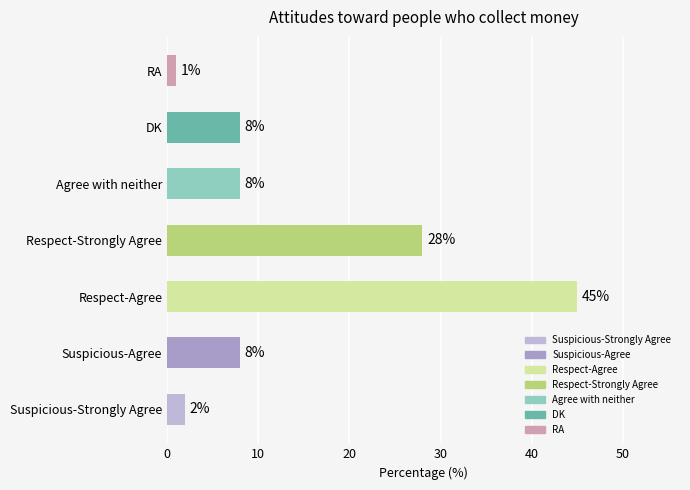

The value at Suspicious-Agree is 8. True or false?

True